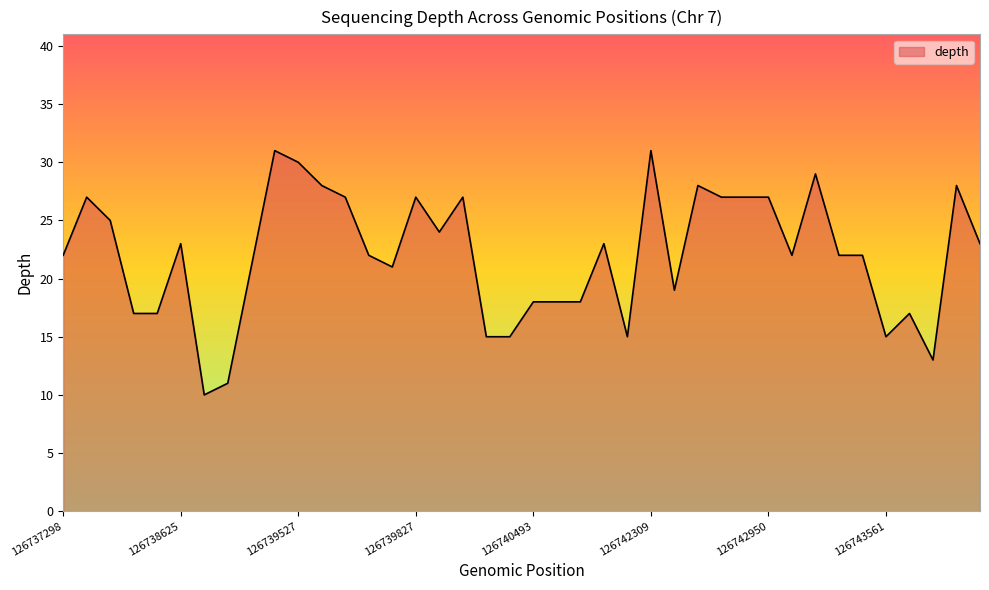

What is the greatest value displayed?

31